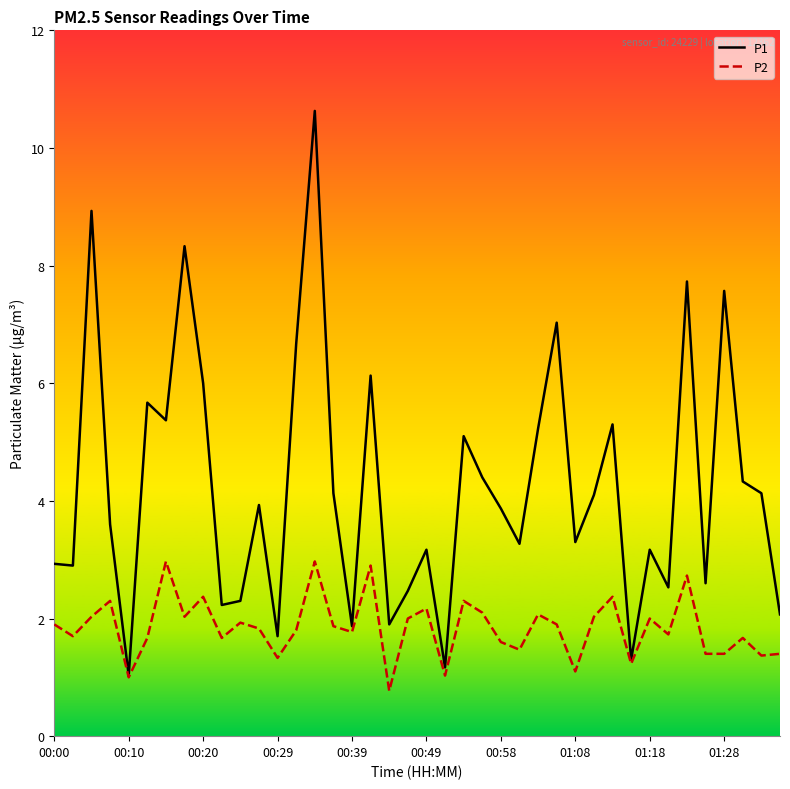

Which series has the largest total across all categories?

P1